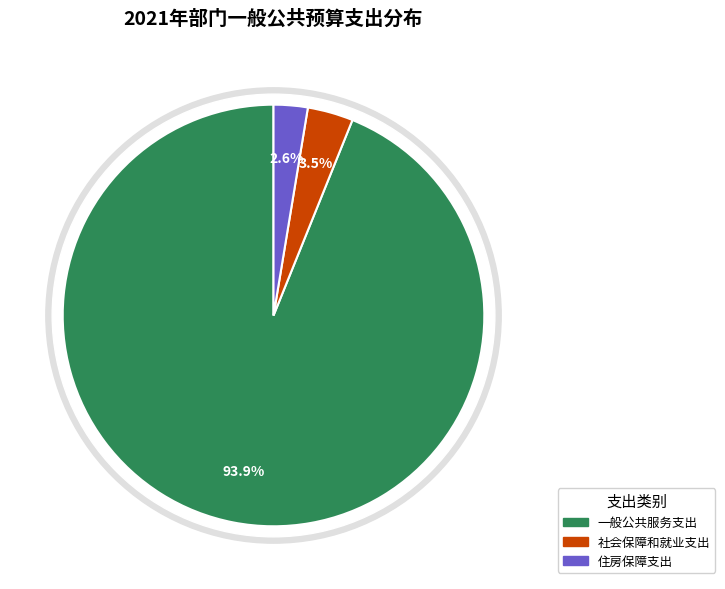

To the nearest percent, what portion does 住房保障支出 represent?

3%